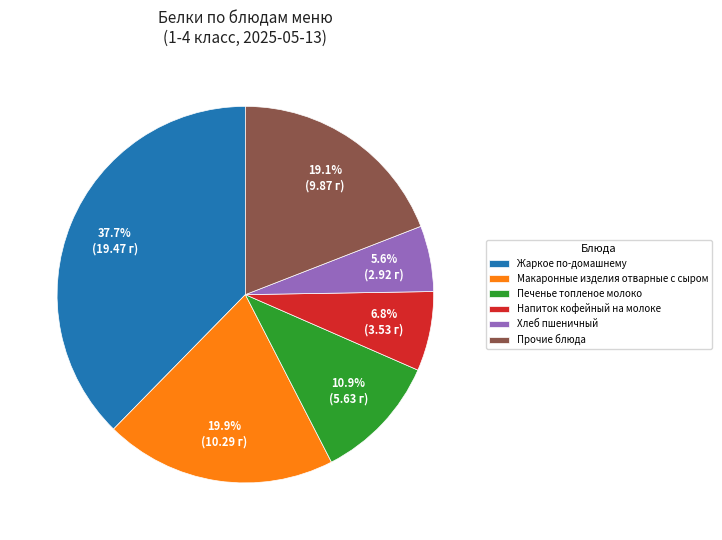

How many slices are in this pie chart?

6